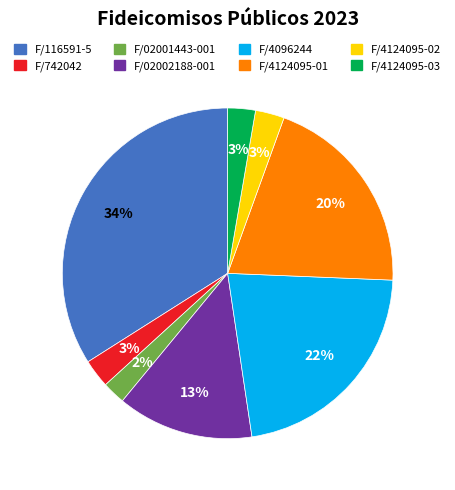

To the nearest percent, what is the difference between the largest and smallest slice percentages?

32%